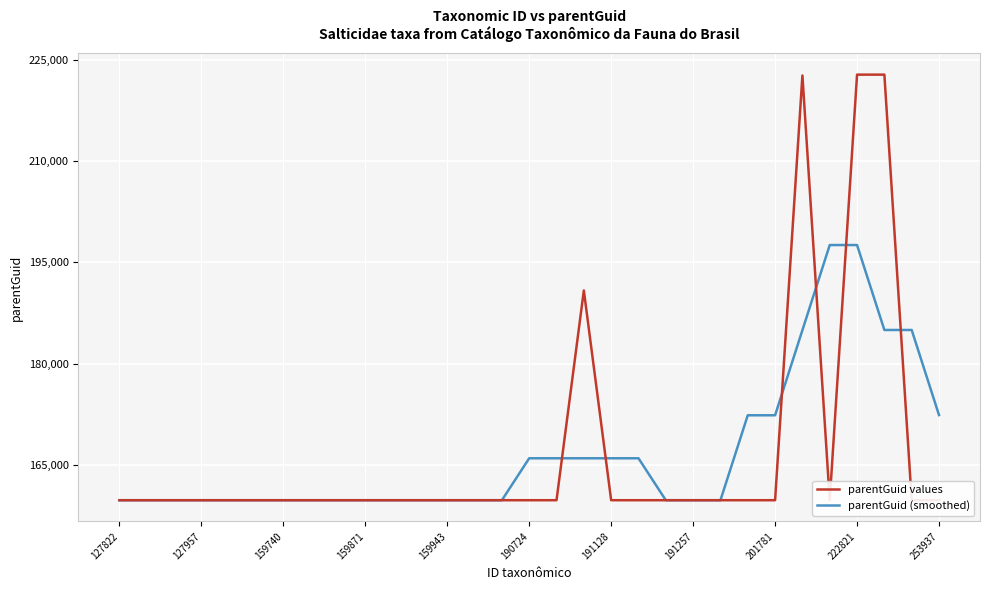

How many categories are shown in the chart?

31